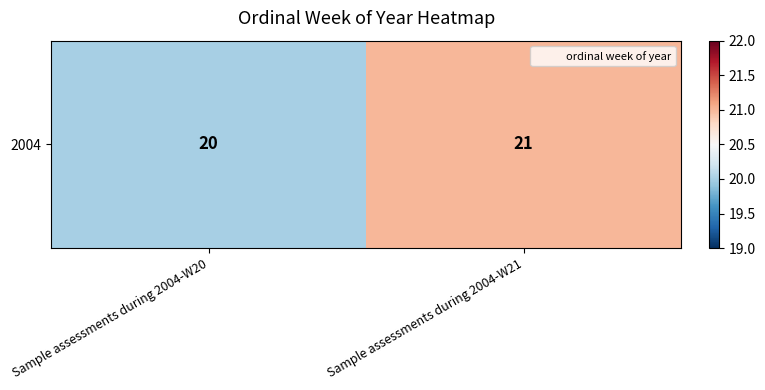

The value at Sample assessments during 2004-W20 is 12. True or false?

False